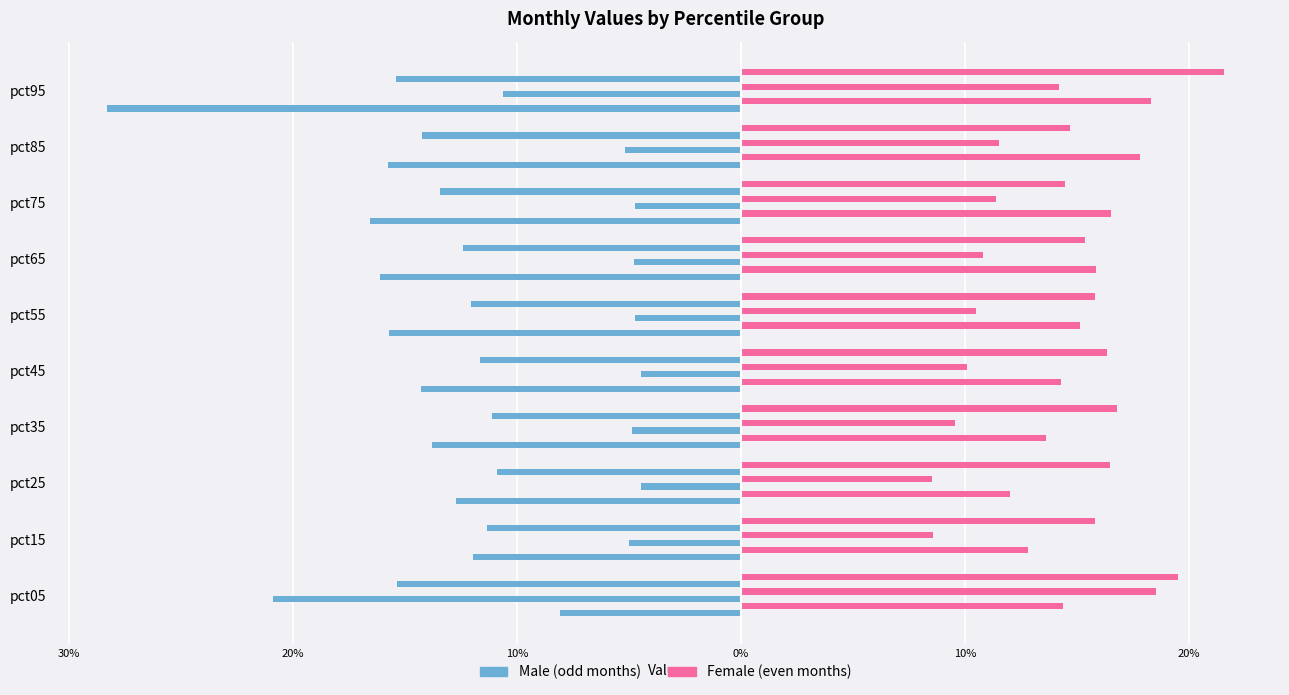

Does the chart contain any negative values?

Yes